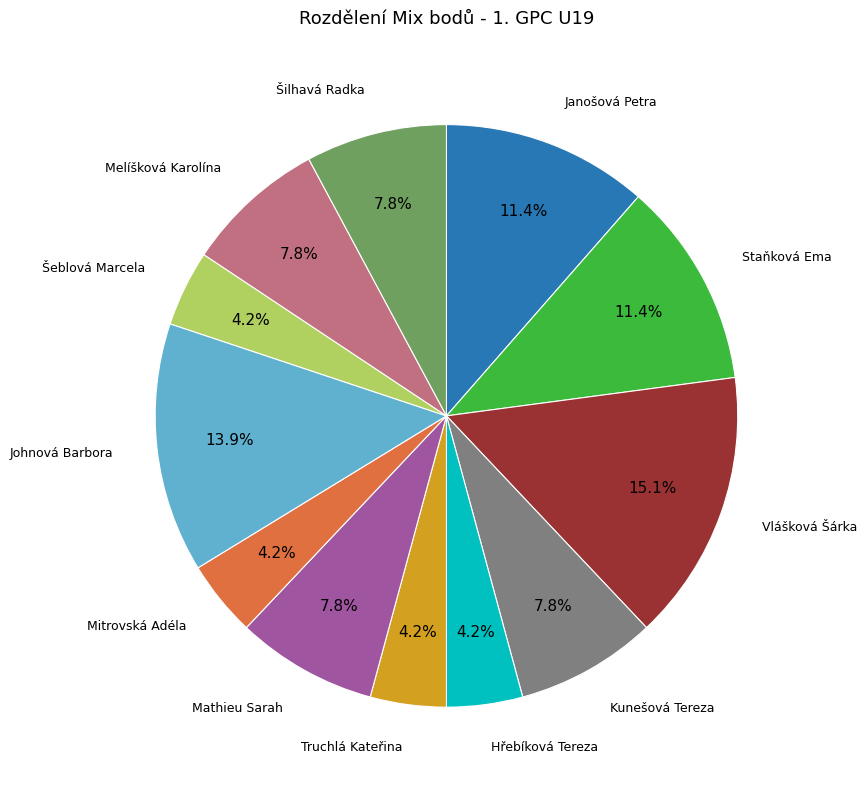

Is there a majority slice in this chart?

No